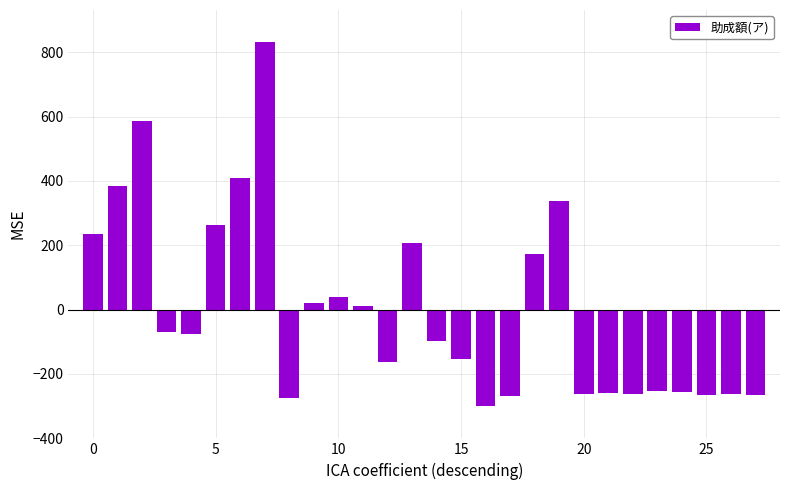

What is the difference between the maximum and minimum values?

1133